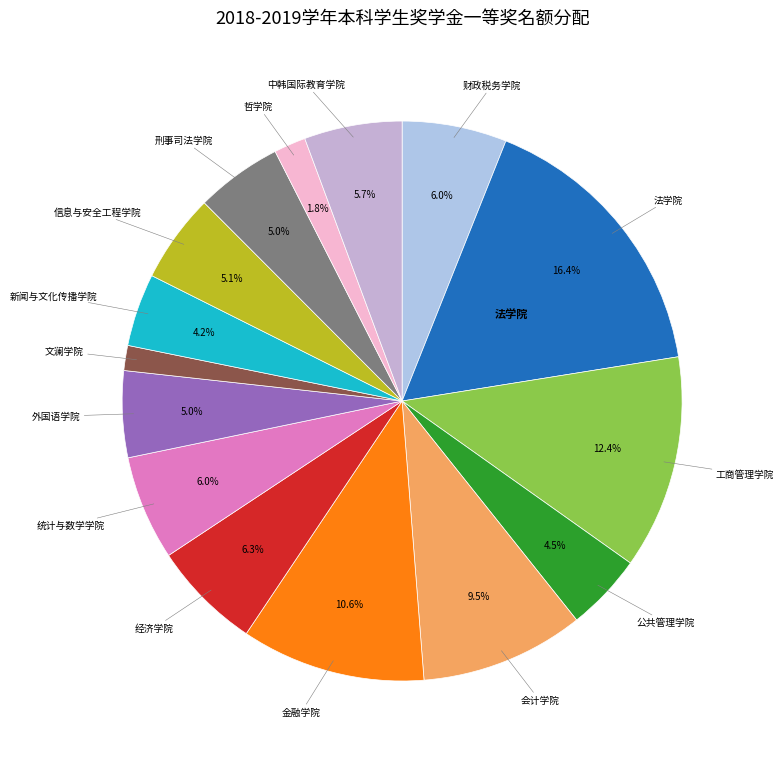

To the nearest percent, what is the combined percentage of 哲学院 and 经济学院?

8%